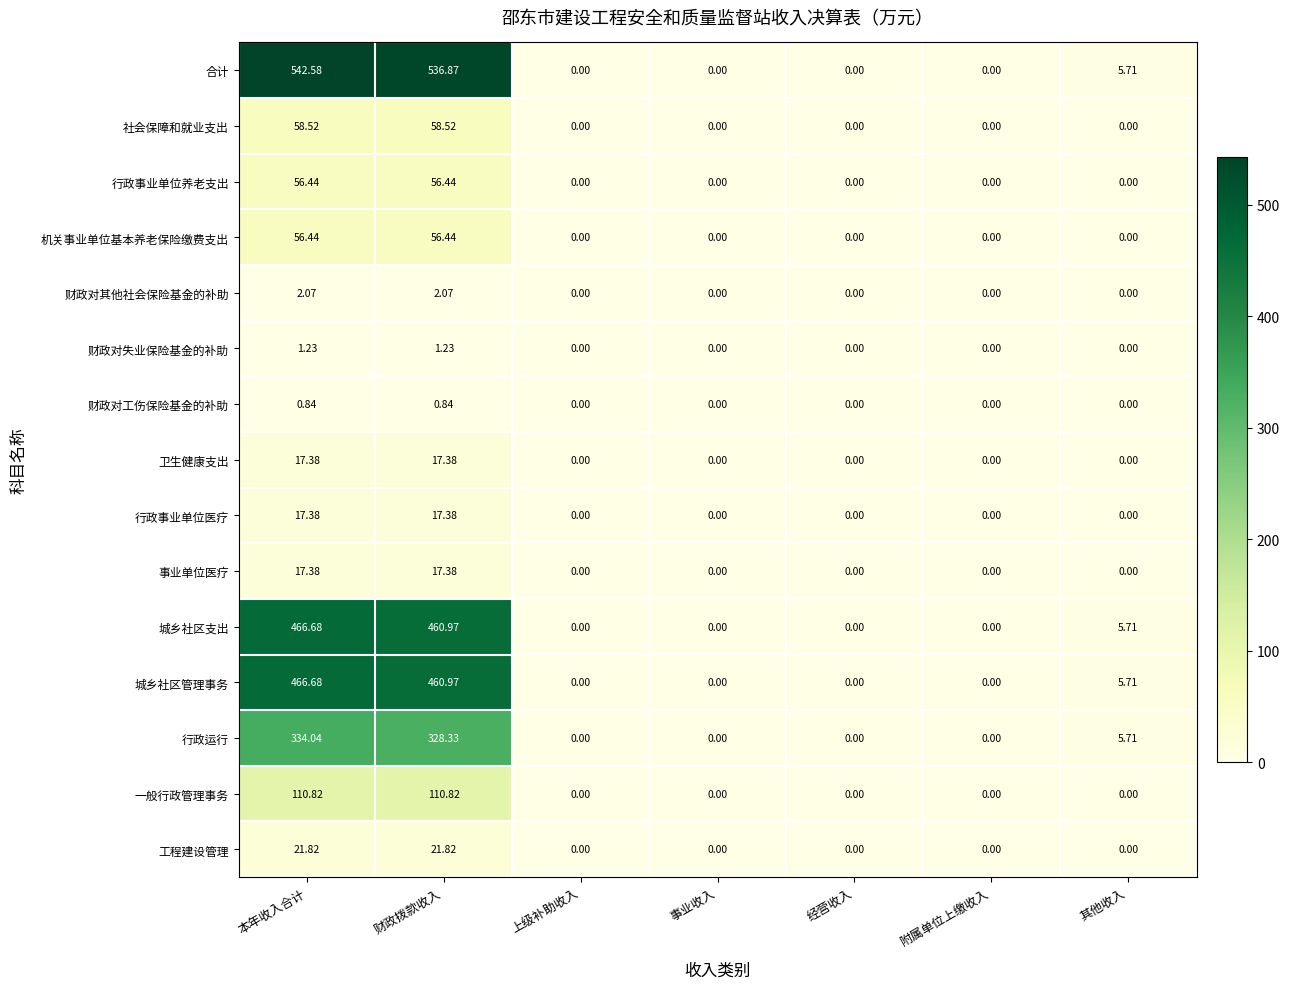

At which label is 合计 closest to 271?

其他收入